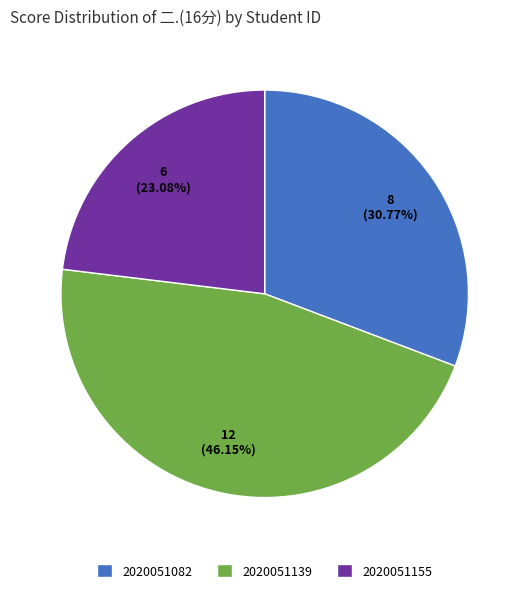

Count the number of slices in the pie.

3